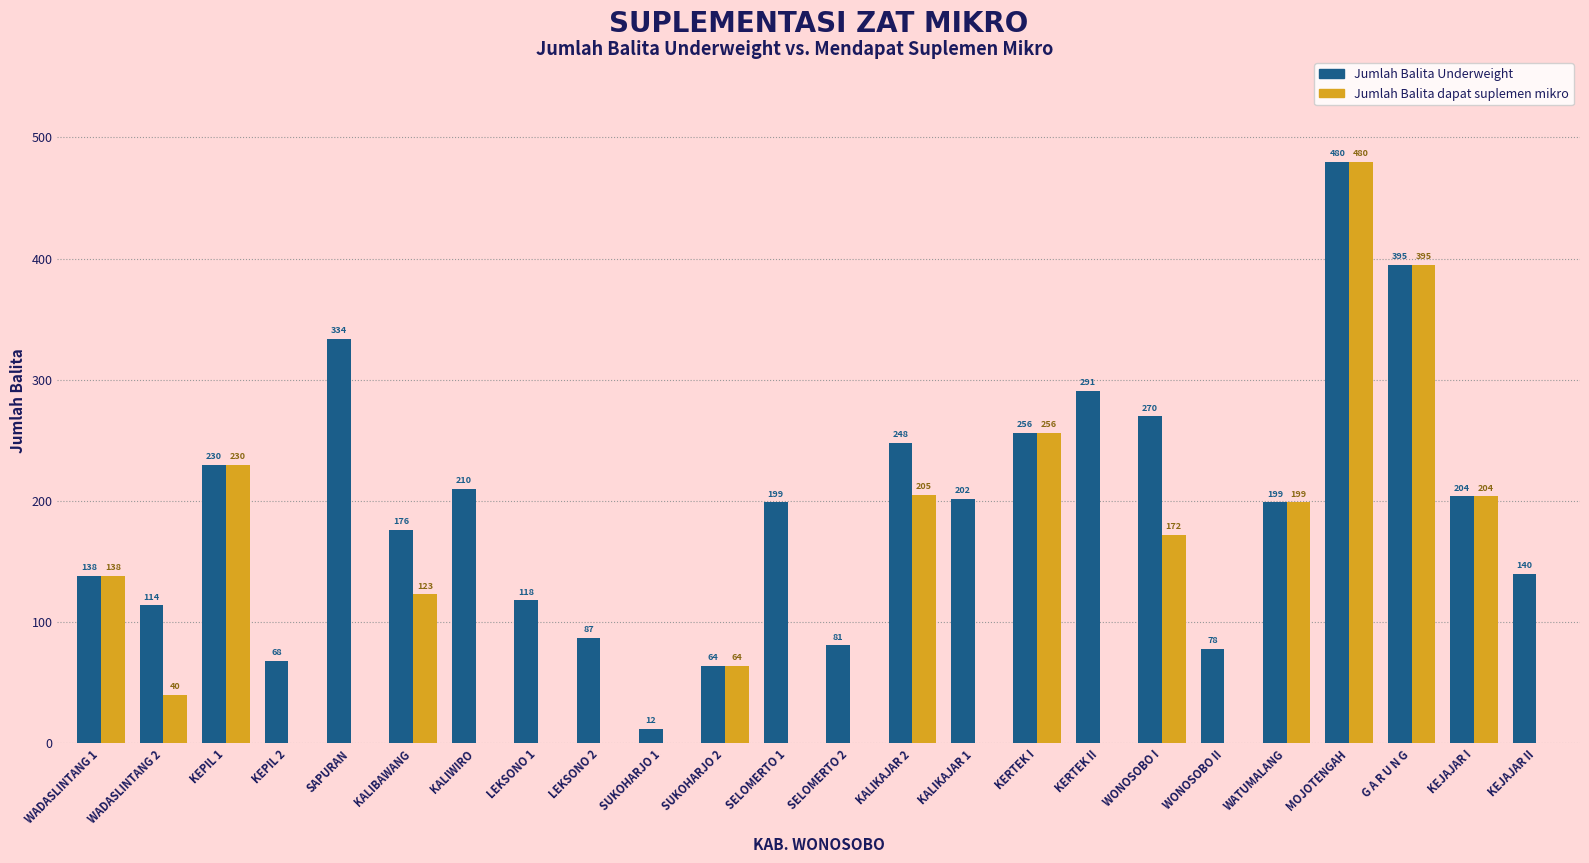

Which category has the highest value across all series?

MOJOTENGAH